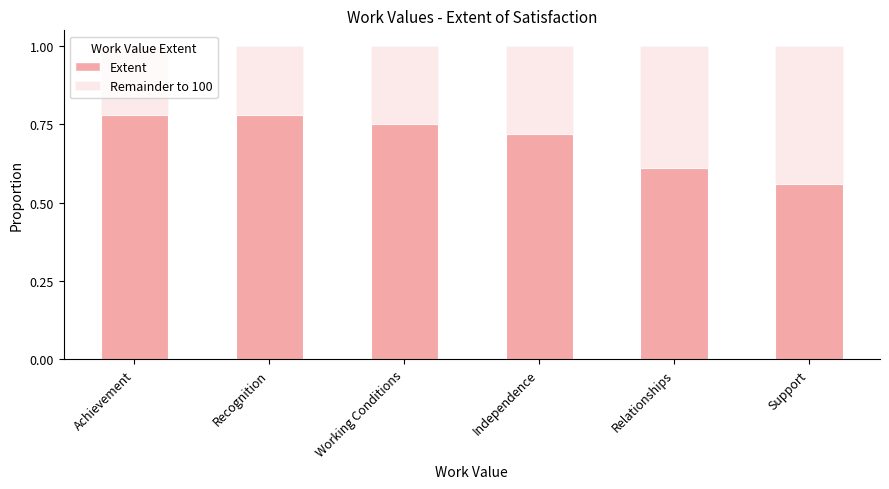

Reading right to left, extract all data points from this chart.

56	61	72	75	78	78